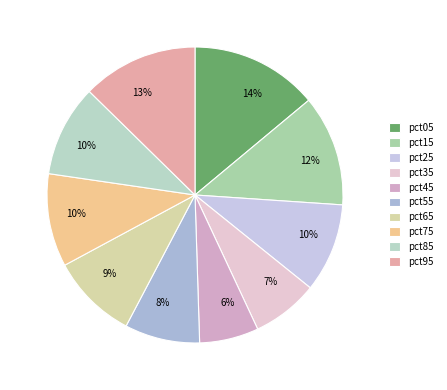

To the nearest percent, what is the average slice percentage?

10%